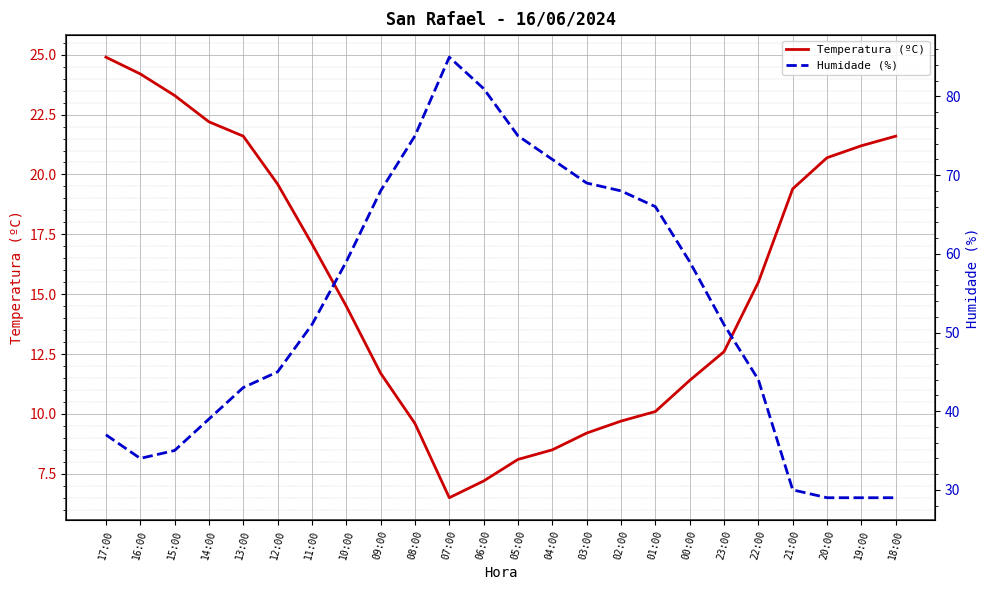

Reading right to left, extract all data points from this chart.

Temperatura (ºC): 21.6	21.2	20.7	19.4	15.5	12.6	11.4	10.1	9.7	9.2	8.5	8.1	7.2	6.5	9.6	11.7	14.5	17.1	19.6	21.6	22.2	23.3	24.2	24.9
Humidade (%): 29.0	29.0	29.0	30.0	44.0	51.0	59.0	66.0	68.0	69.0	72.0	75.0	81.0	85.0	75.0	68.0	59.0	51.0	45.0	43.0	39.0	35.0	34.0	37.0